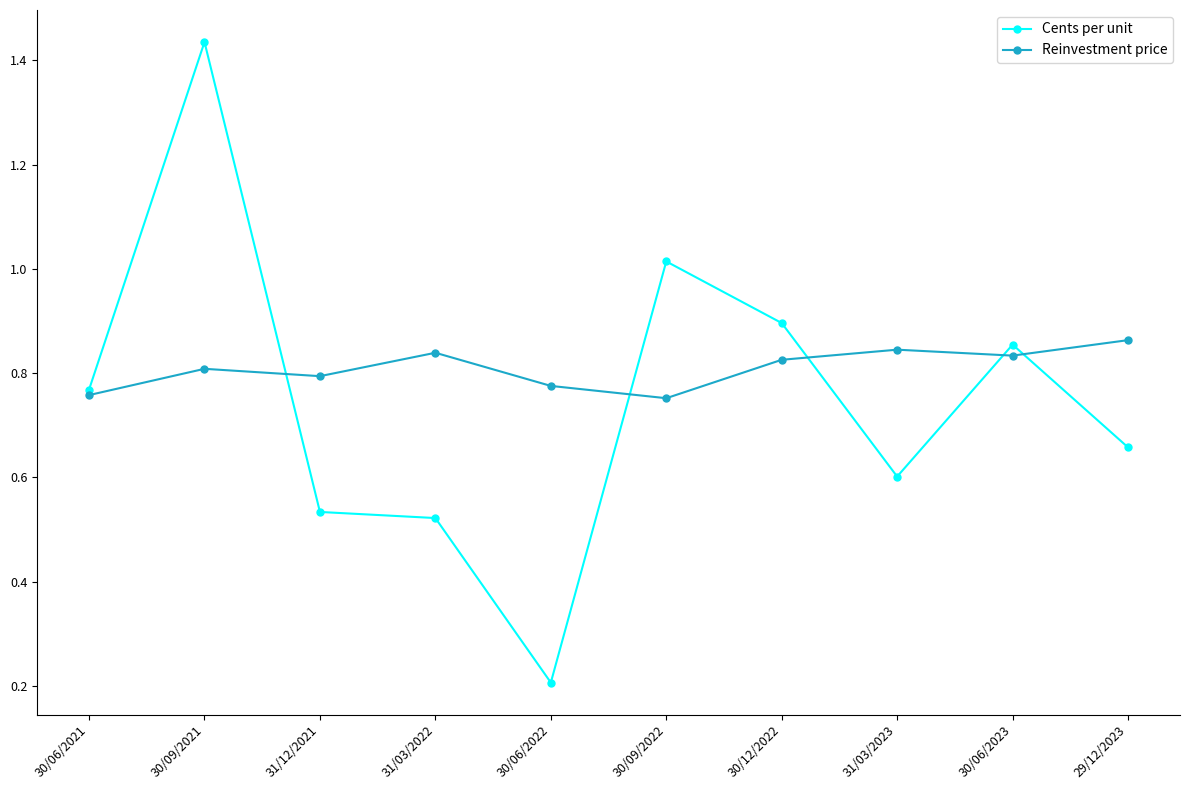

At which category is the sum across all series the highest?

30/09/2021